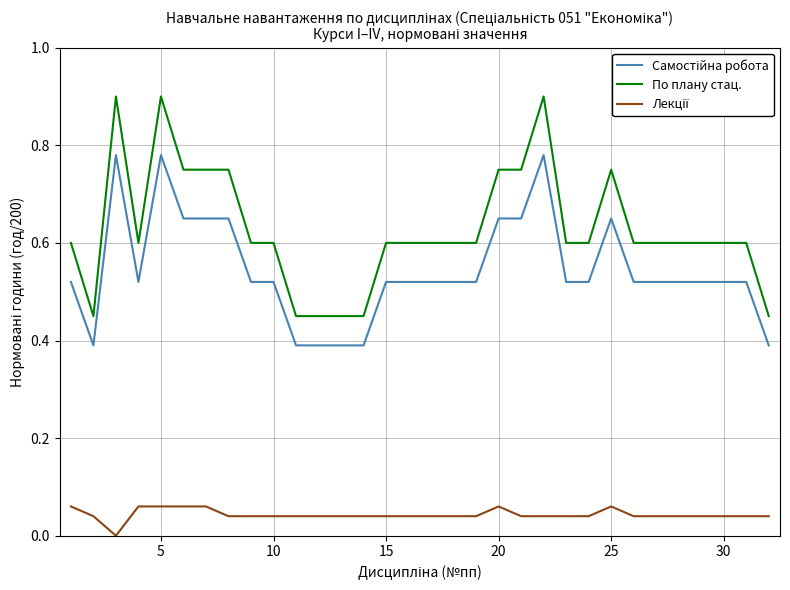

How many categories are shown in the chart?

32